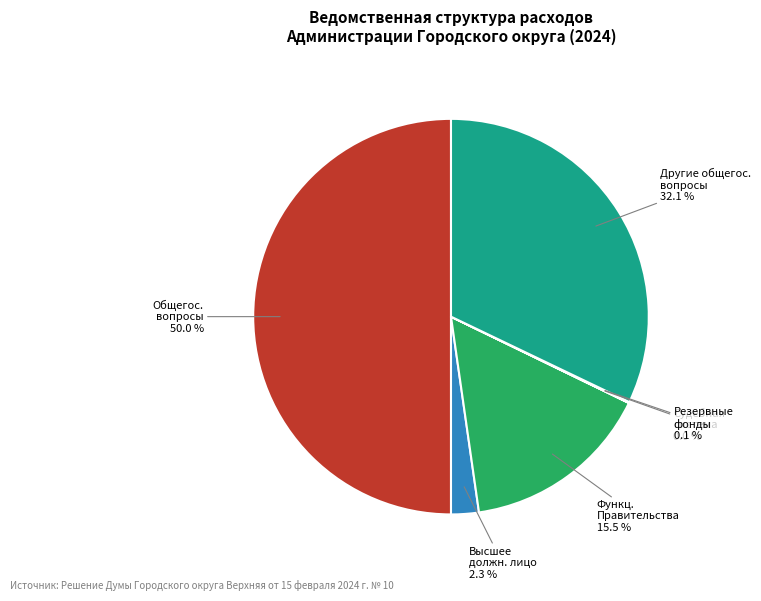

Which category has the smallest portion of the pie?

Судебная система